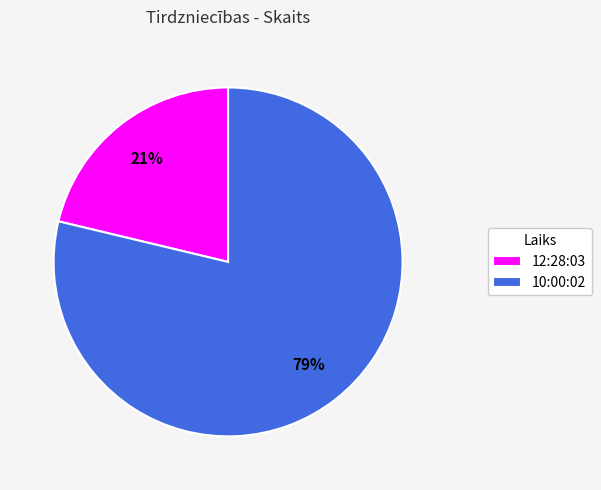

Which slice is the smallest?

12:28:03